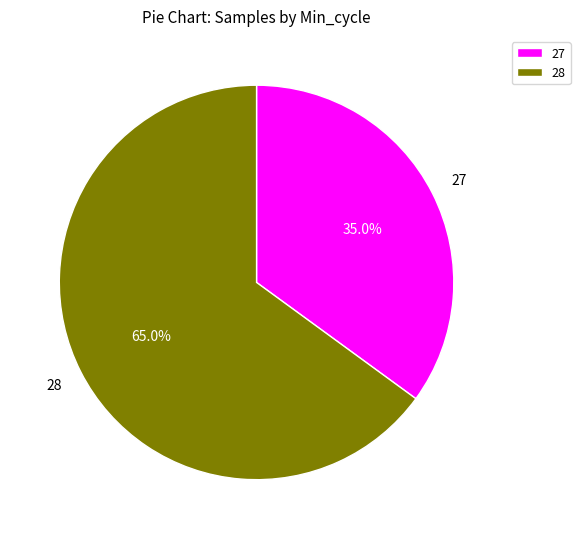

What is the ratio of the value at 28 to the value at 27?

1.9